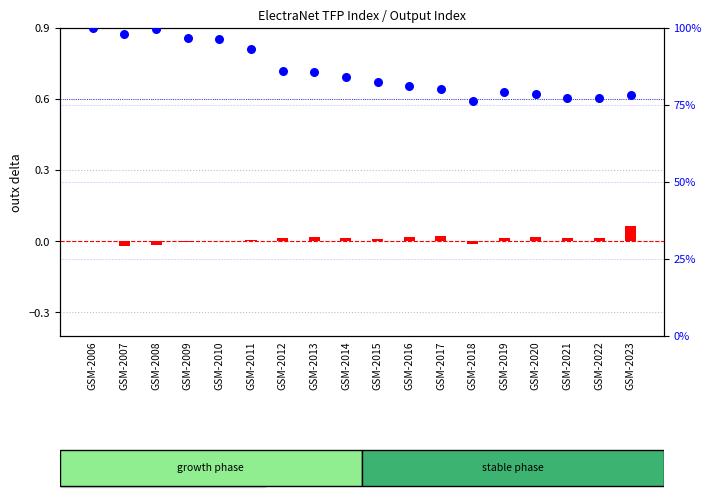

Is the value of outx (delta from 1) at GSM-2020 greater than the value of tfpx percentile rank within the sample at GSM-2012?

No